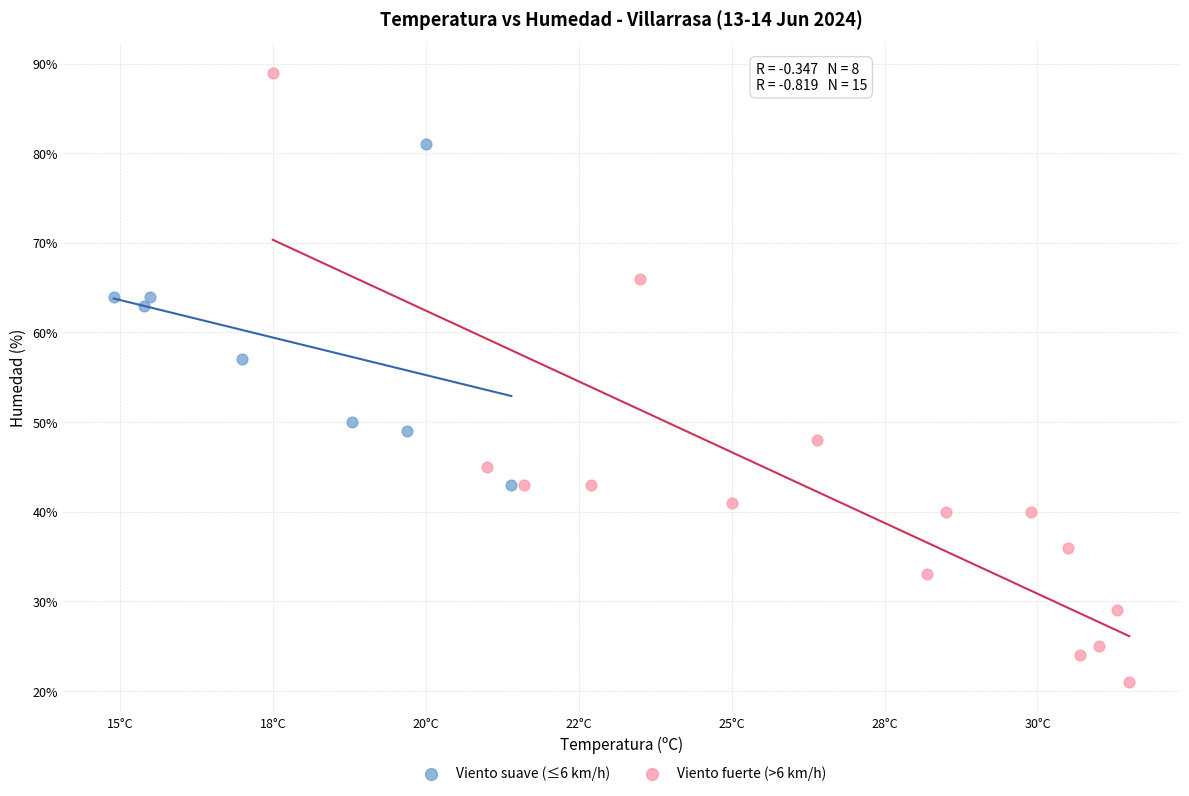

Which series reaches the maximum Y coordinate?

Viento fuerte (>6 km/h)